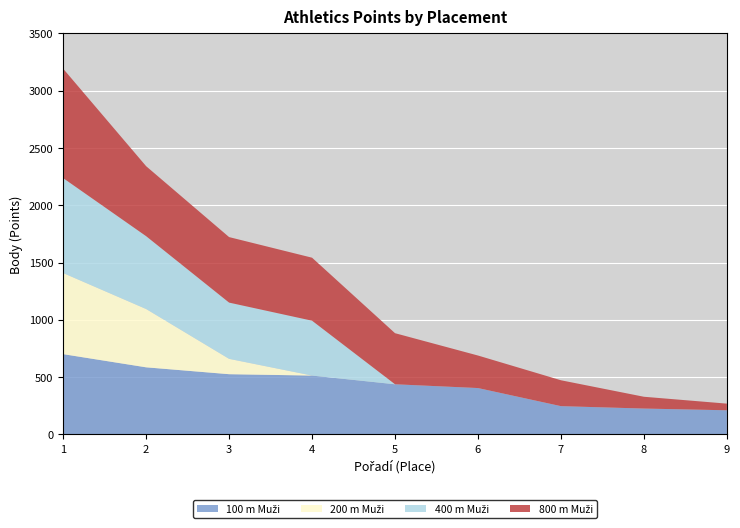

Reading left to right, extract all data points from this chart.

100 m Muži: 700	585	525	513	437	404	246	225	210
200 m Muži: 708	509	134	0	0	0	0	0	0
400 m Muži: 829	636	491	479	0	0	0	0	0
800 m Muži: 955	611	572	550	446	284	226	103	58